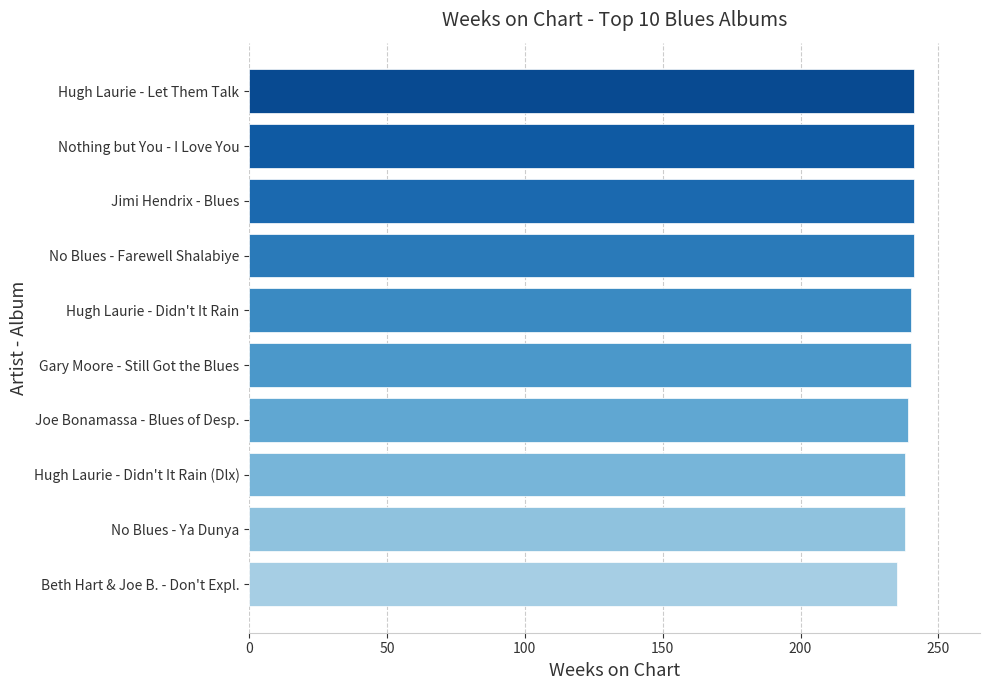

What is the smallest value displayed?

235